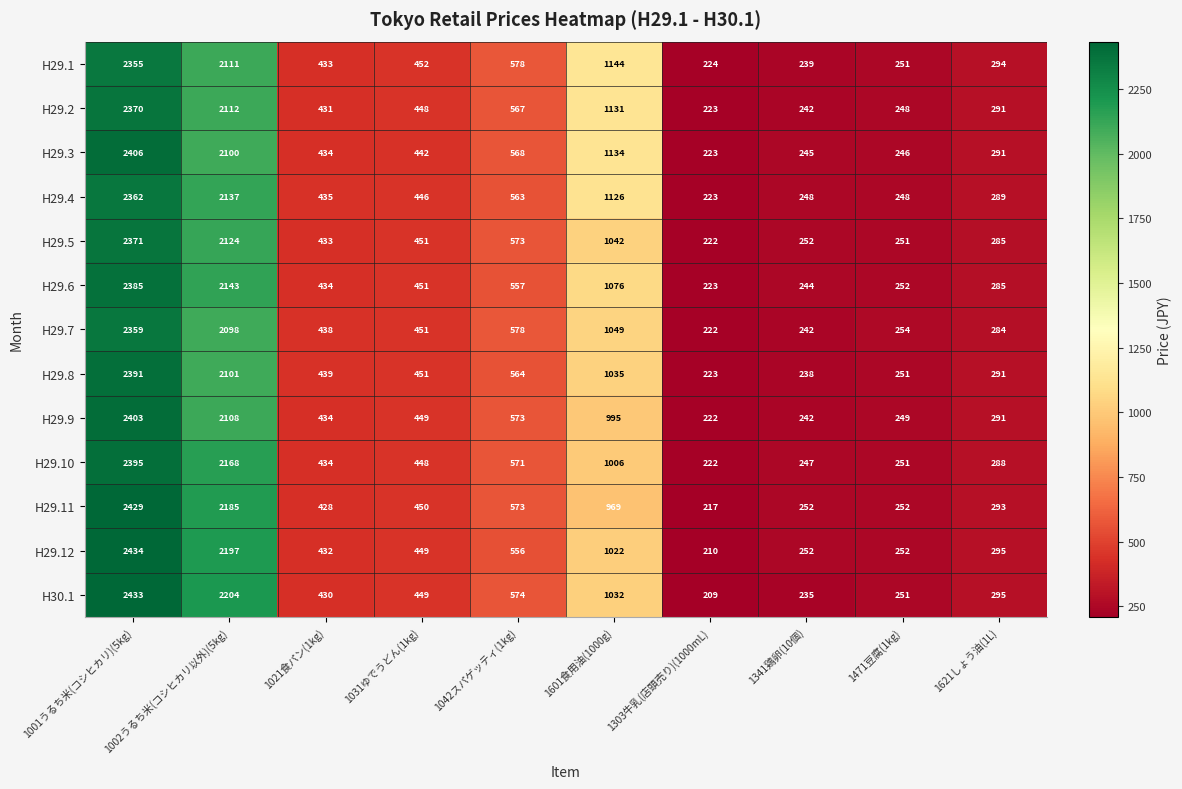

What is the approximate value of H29.8 at 1341鶏卵(10個), to the nearest 100?

200